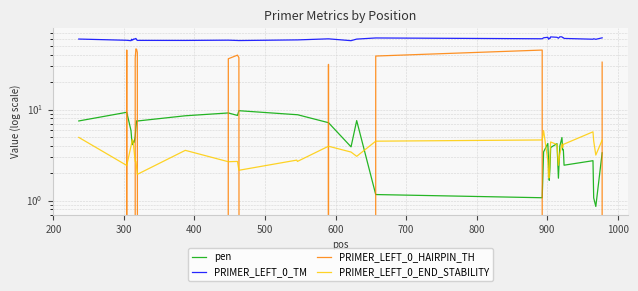

Which series has the largest total across all categories?

PRIMER_LEFT_0_TM